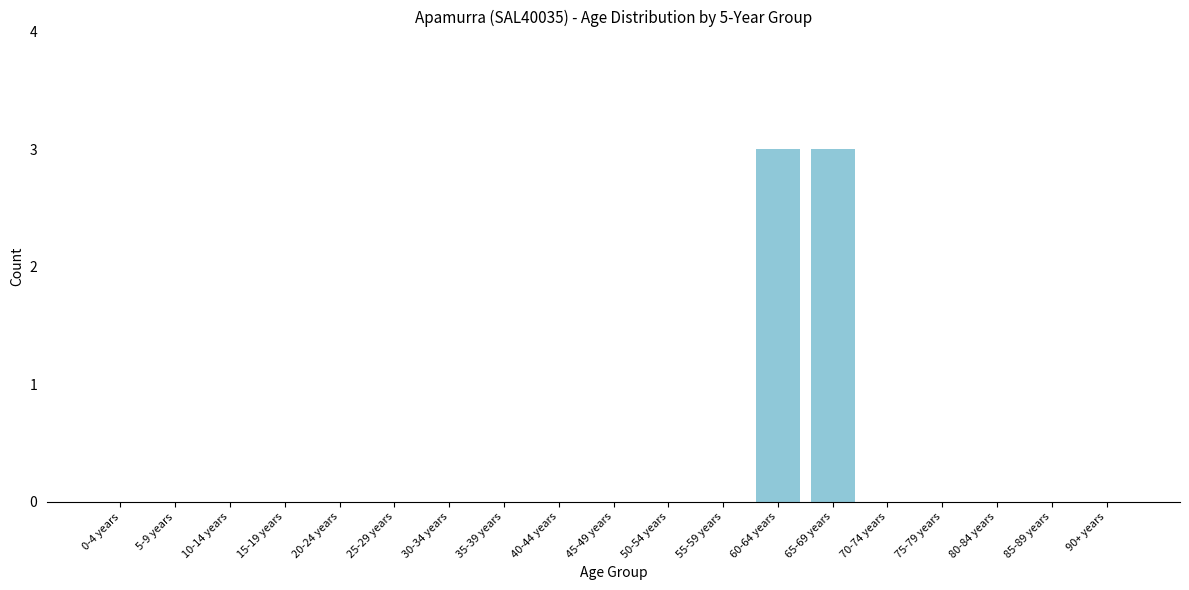

Reading right to left, extract all data points from this chart.

90+ years=0	85-89 years=0	80-84 years=0	75-79 years=0	70-74 years=0	65-69 years=3	60-64 years=3	55-59 years=0	50-54 years=0	45-49 years=0	40-44 years=0	35-39 years=0	30-34 years=0	25-29 years=0	20-24 years=0	15-19 years=0	10-14 years=0	5-9 years=0	0-4 years=0